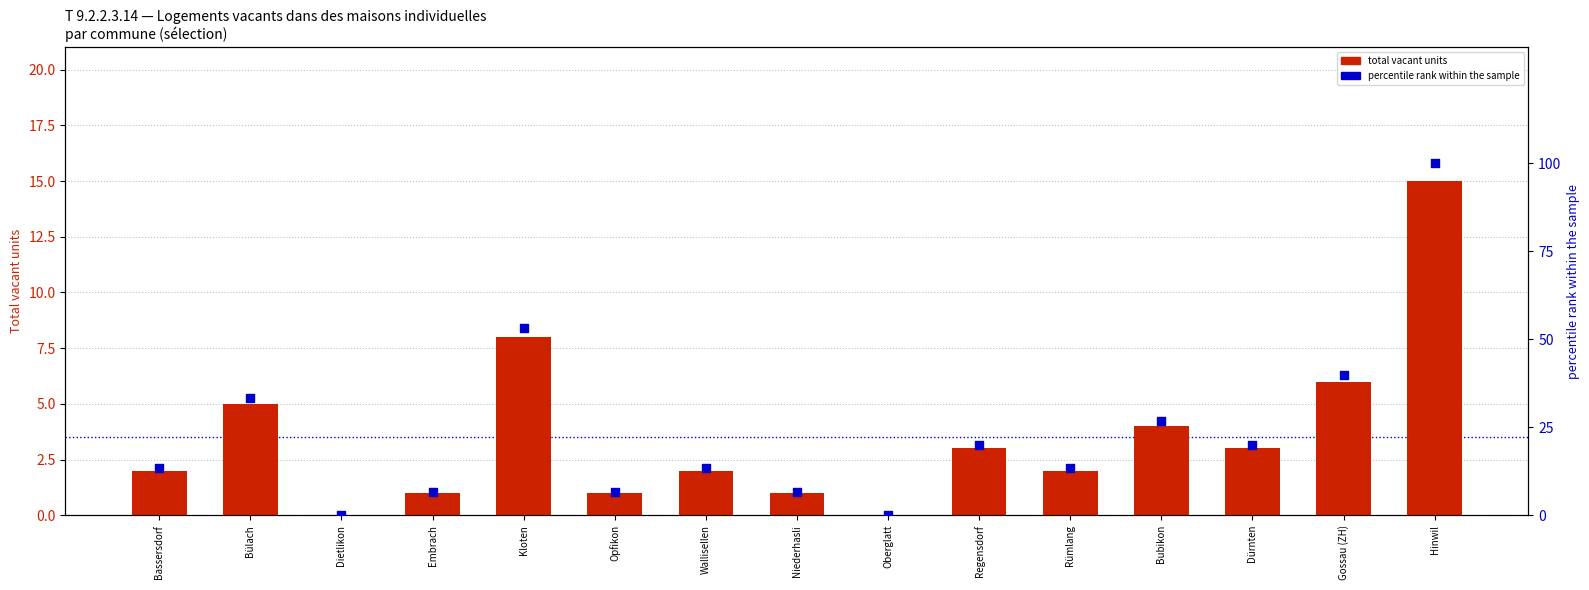

What are all the series names shown in the legend?

total vacant units, percentile rank within the sample